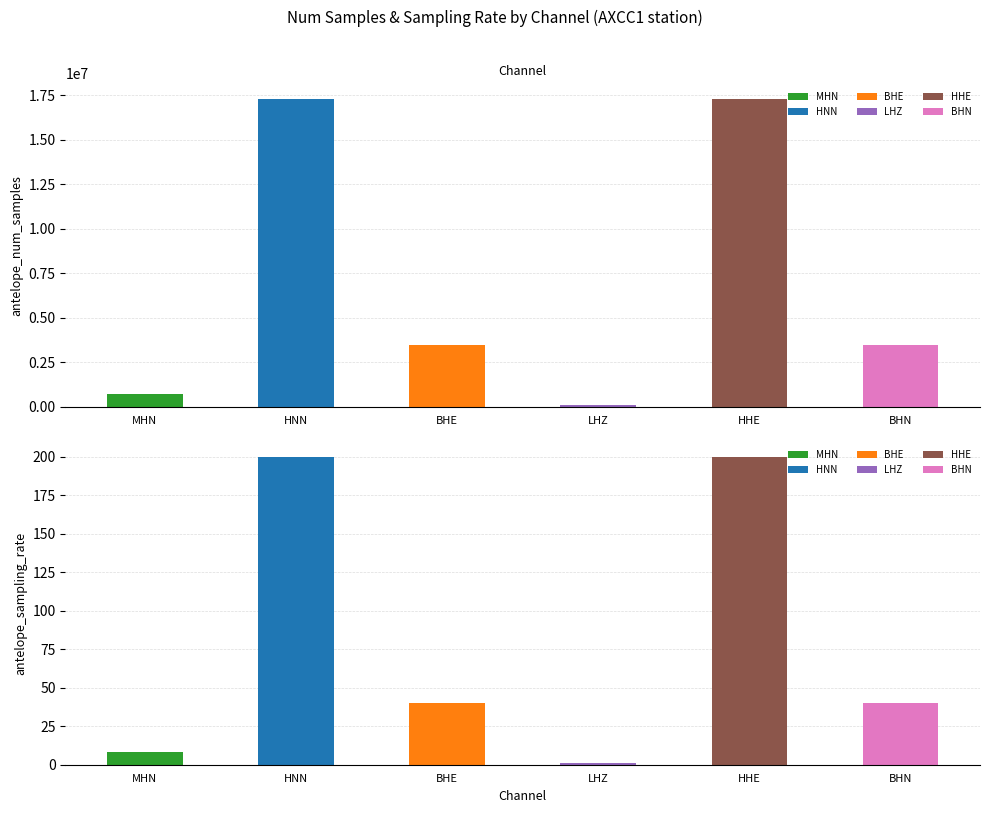

Are the bars grouped side by side (vs. stacked)?

Yes